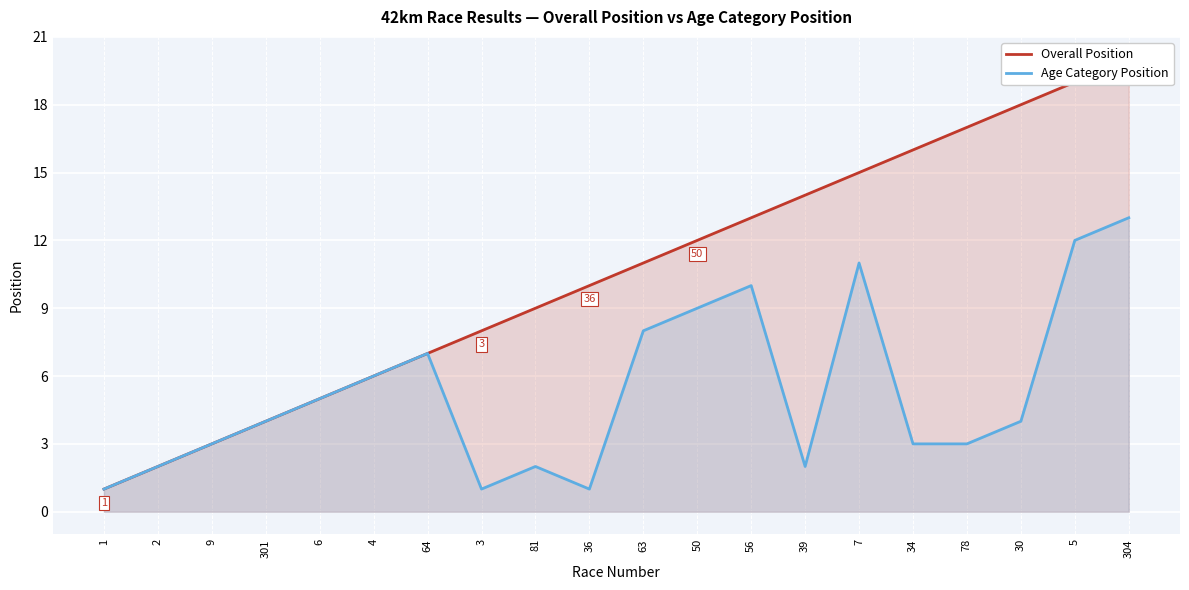

What is the minimum value for Age Category Position?

1